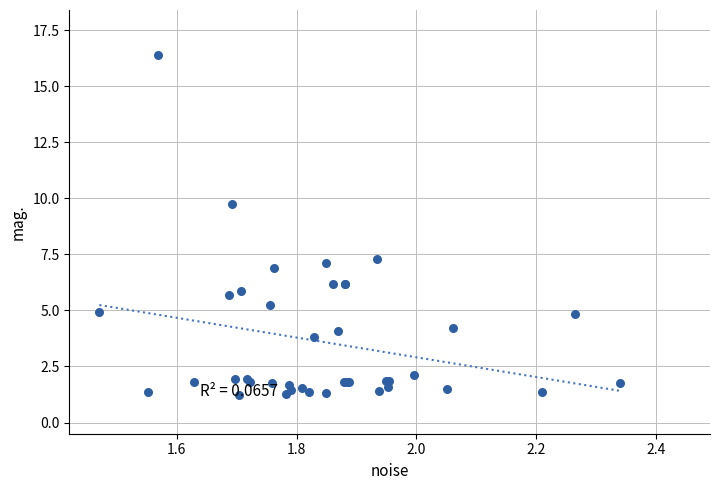

What Y value in the scatter plot is closest to 8?

7.3